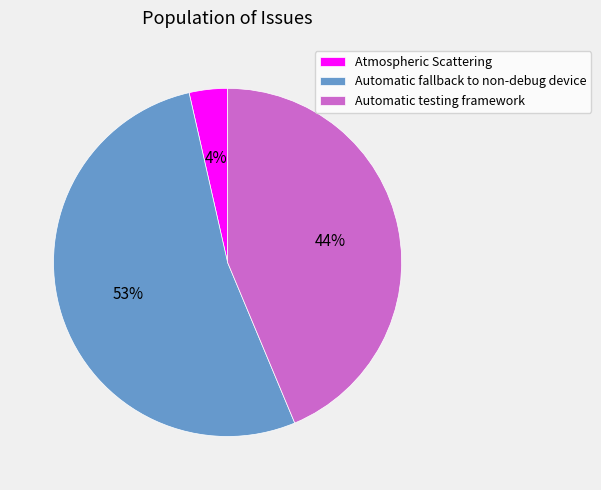

Does any single category account for the majority?

Yes